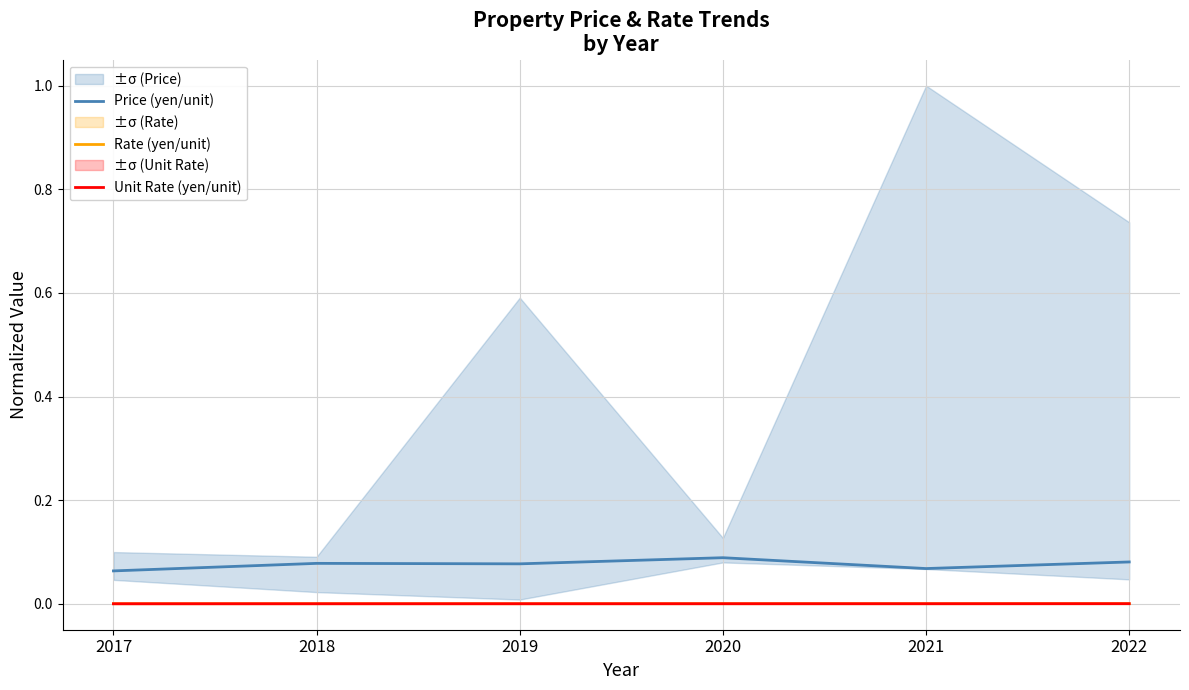

What is the average value of the Price (yen/unit) series?

0.1